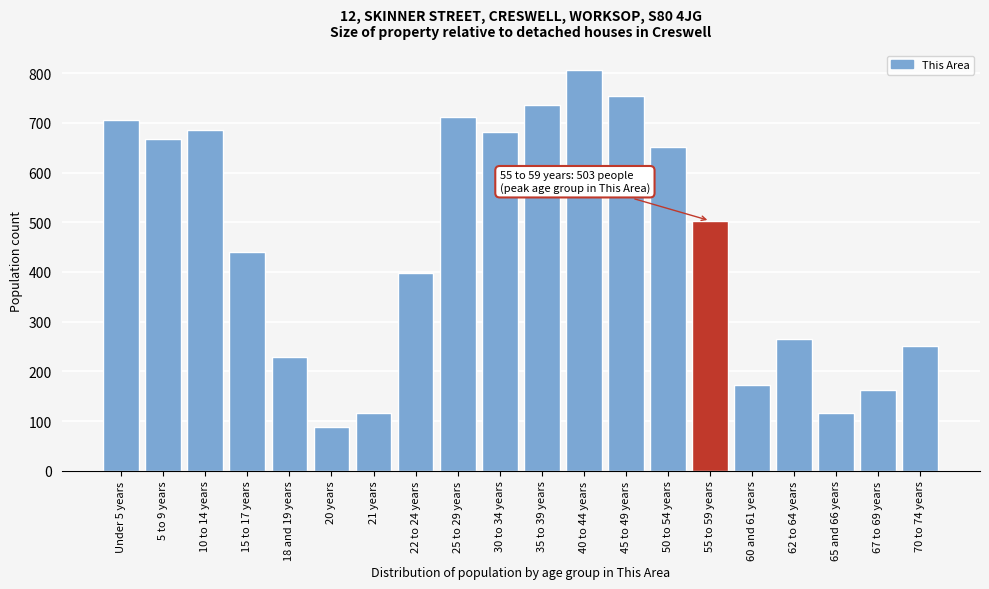

Reading left to right, extract all data points from this chart.

Under 5 years=705	5 to 9 years=667	10 to 14 years=685	15 to 17 years=440	18 and 19 years=228	20 years=87	21 years=117	22 to 24 years=398	25 to 29 years=712	30 to 34 years=681	35 to 39 years=736	40 to 44 years=806	45 to 49 years=753	50 to 54 years=652	55 to 59 years=503	60 and 61 years=172	62 to 64 years=265	65 and 66 years=117	67 to 69 years=163	70 to 74 years=251